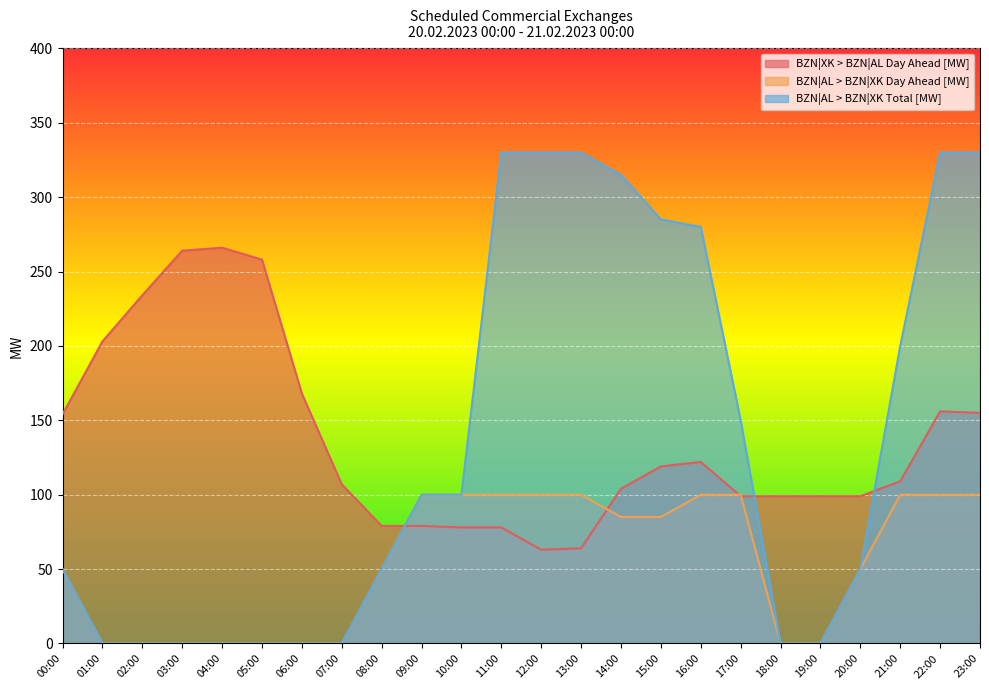

Reading left to right, what are all the values shown in this chart?

BZN|XK > BZN|AL Day Ahead [MW]: 00:00=154	01:00=203	02:00=234	03:00=264	04:00=266	05:00=258	06:00=168	07:00=107	08:00=79	09:00=79	10:00=78	11:00=78	12:00=63	13:00=64	14:00=104	15:00=119	16:00=122	17:00=99	18:00=99	19:00=99	20:00=99	21:00=109	22:00=156	23:00=155
BZN|AL > BZN|XK Day Ahead [MW]: 00:00=50	01:00=0	02:00=0	03:00=0	04:00=0	05:00=0	06:00=0	07:00=0	08:00=50	09:00=100	10:00=100	11:00=100	12:00=100	13:00=100	14:00=85	15:00=85	16:00=100	17:00=100	18:00=0	19:00=0	20:00=50	21:00=100	22:00=100	23:00=100
BZN|AL > BZN|XK Total [MW]: 00:00=50	01:00=0	02:00=0	03:00=0	04:00=0	05:00=0	06:00=0	07:00=0	08:00=50	09:00=100	10:00=100	11:00=330	12:00=330	13:00=330	14:00=315	15:00=285	16:00=280	17:00=150	18:00=0	19:00=0	20:00=50	21:00=200	22:00=330	23:00=330